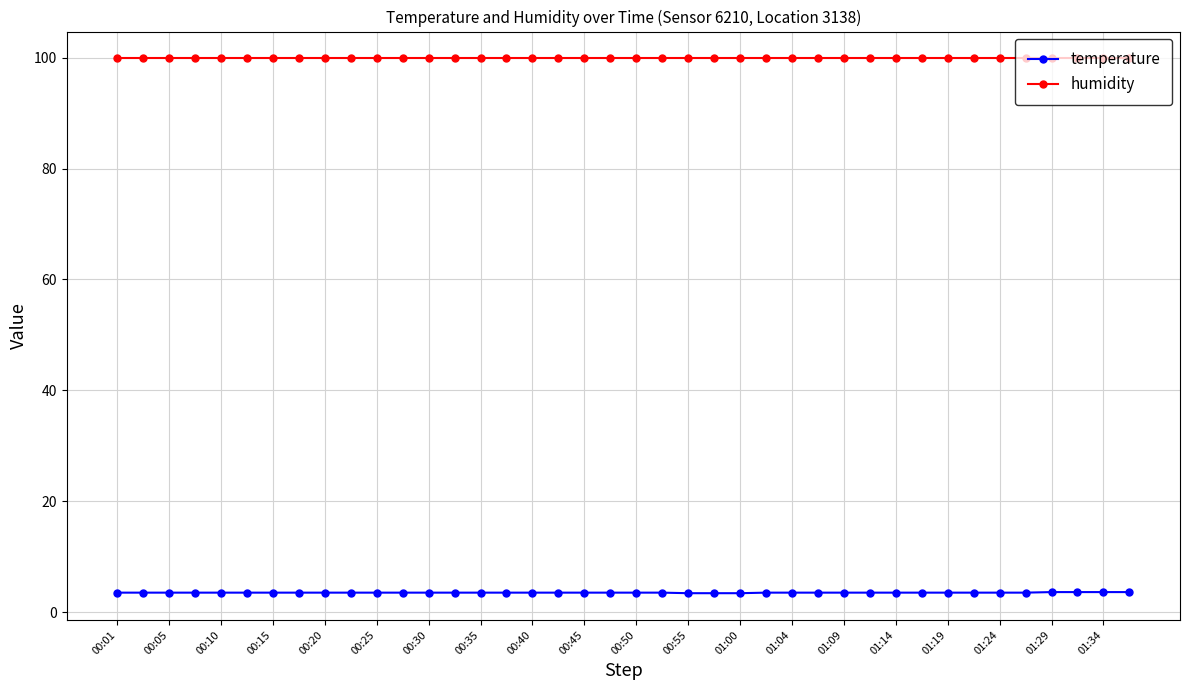

What is the lowest value of the humidity series?

99.9